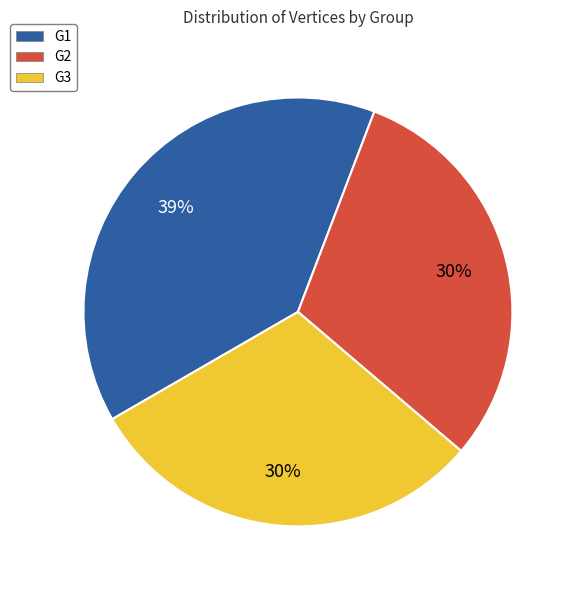

Combined, do G1 and G2 account for over 50%?

Yes